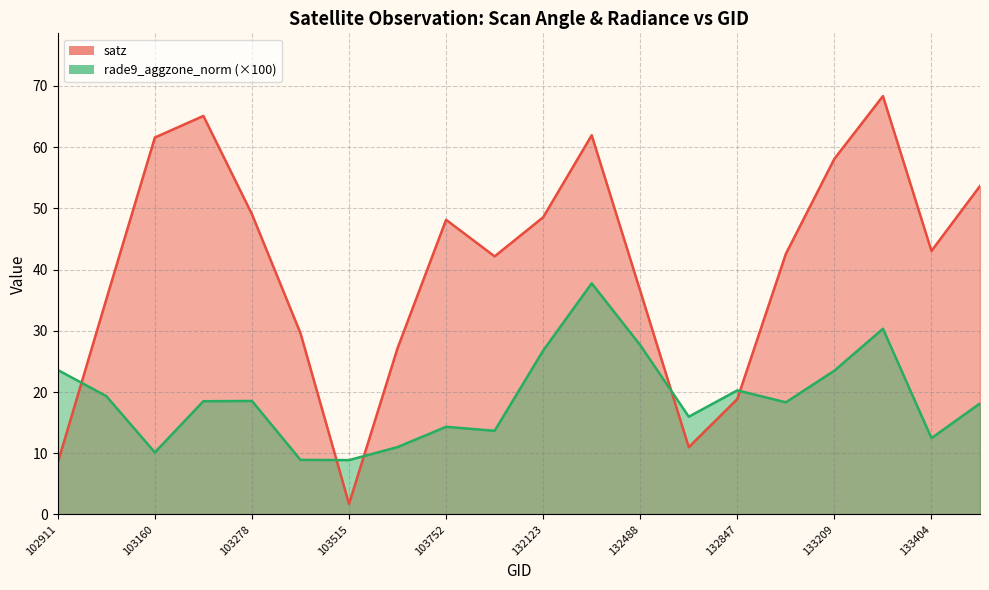

At which category does satz reach its first local valley?

103515